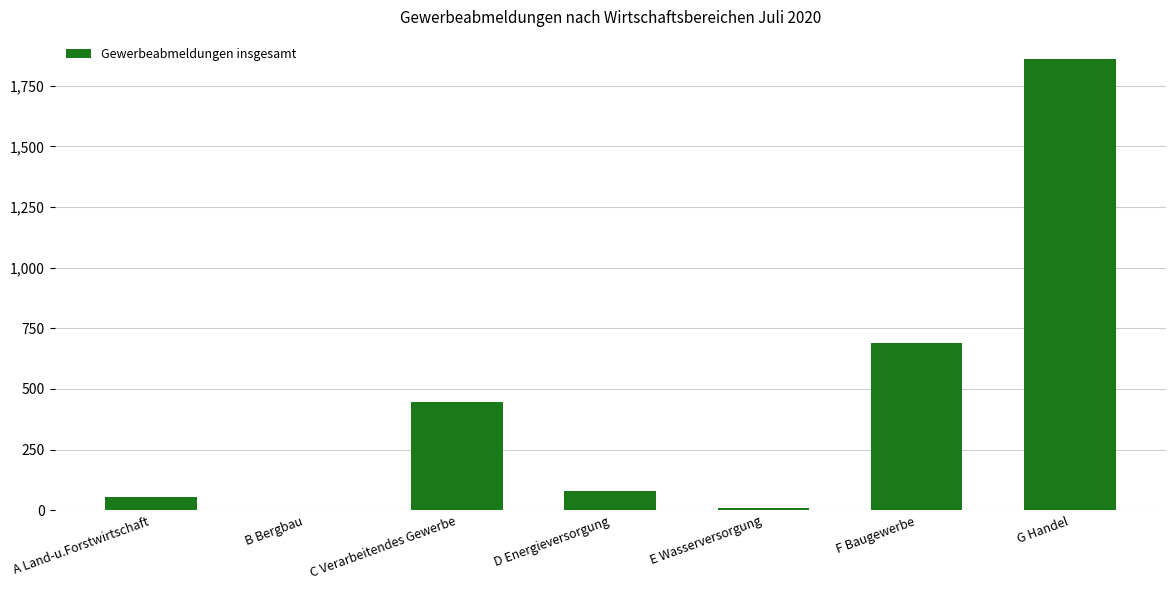

The value at F Baugewerbe is 689. True or false?

True